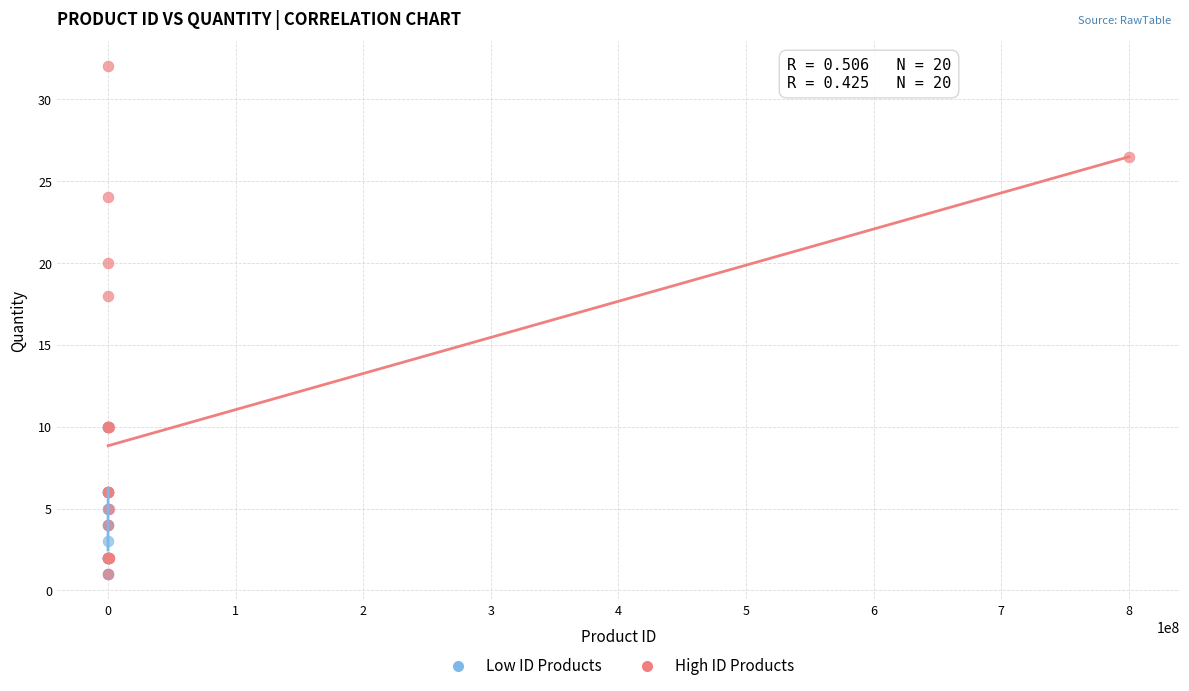

Which series has the widest spread of Y values?

High ID Products